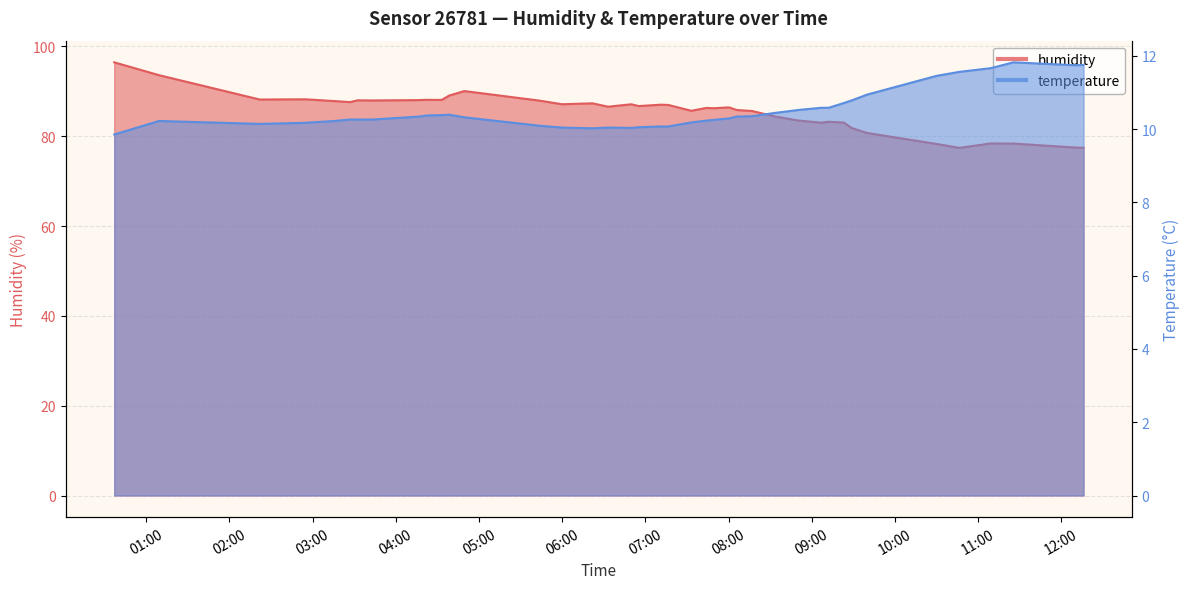

Where is the first local maximum for humidity?

2023-12-29T02:54:50